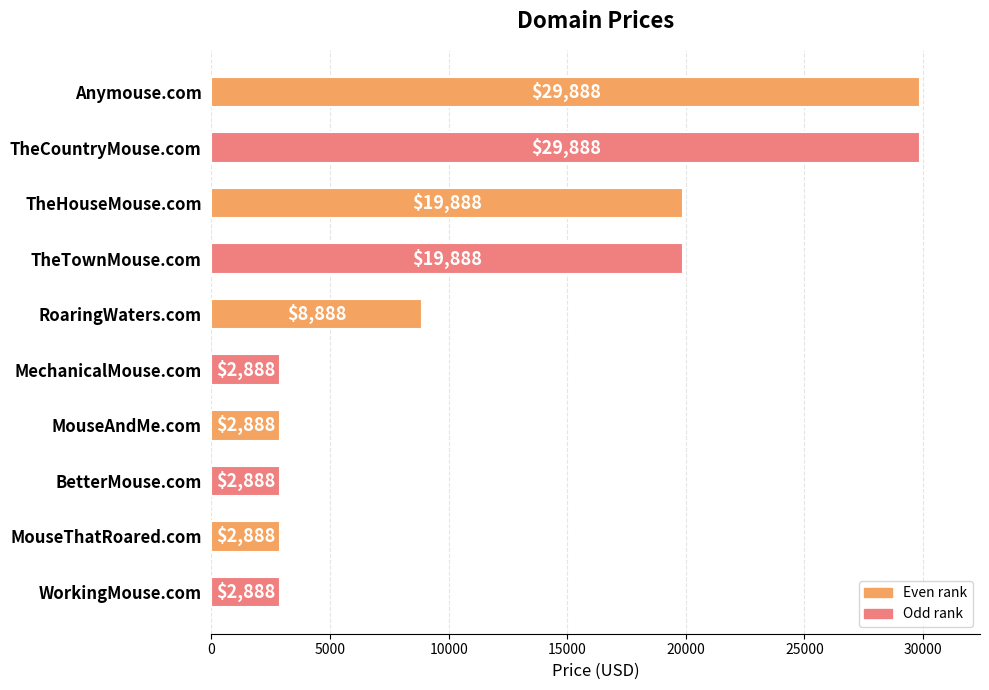

What is the label of the 1st bar from the bottom?

WorkingMouse.com